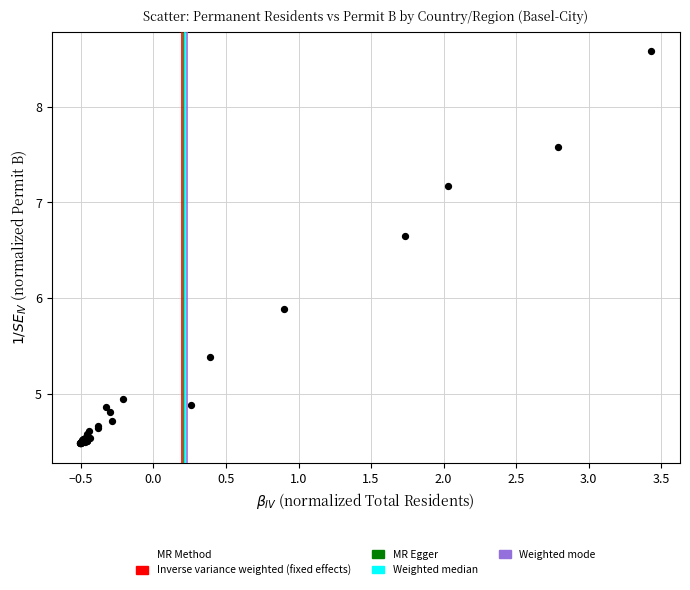

What Y value in the scatter plot is closest to 6?

5.9